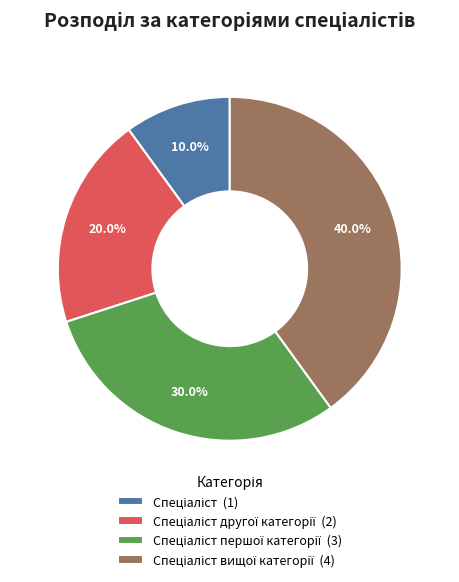

Is there any slice that represents more than half of the pie?

No